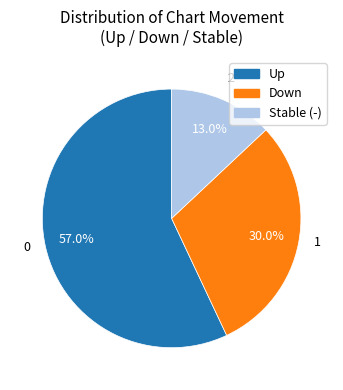

How many slices are in this pie chart?

3